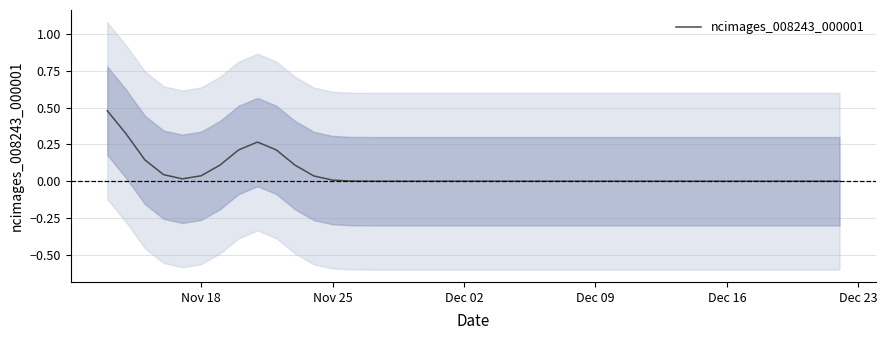

What is the difference between the second highest and second lowest values?

0.3